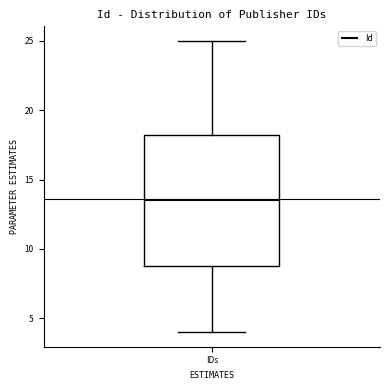

Where does the lower whisker of the box for IDs end on the y-axis? The values are not printed on the chart, so give them approximately, as read against the axis.

4.0